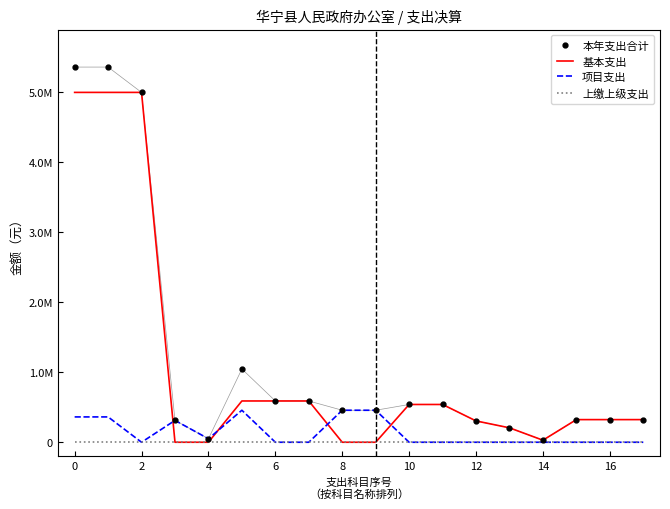

What are all the series names shown in the legend?

本年支出合计, 基本支出, 项目支出, 上缴上级支出